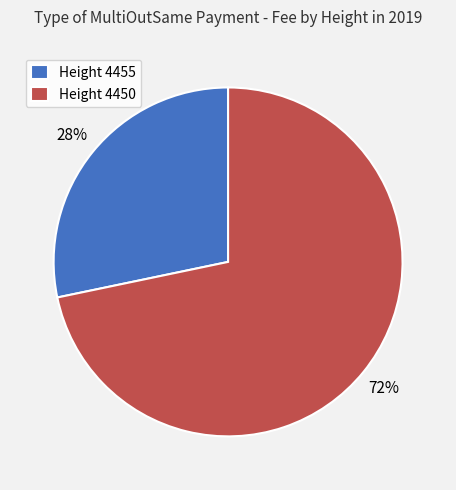

Is the sum of Height 4455 and Height 4450 greater than half?

Yes